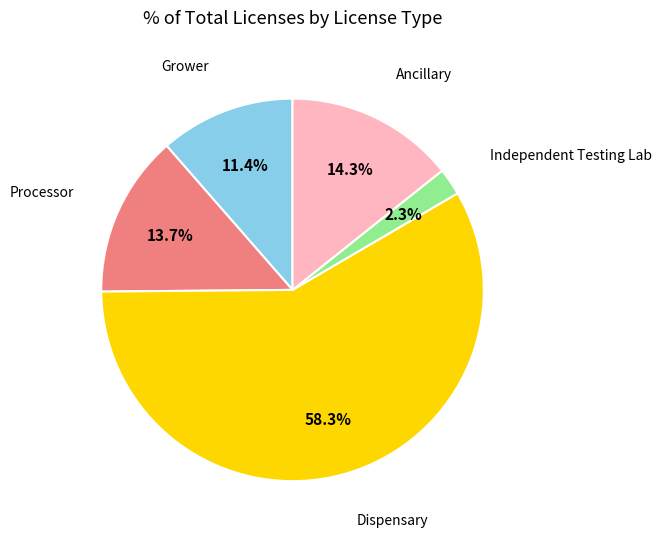

Is it true that Grower is 3% of the pie?

False